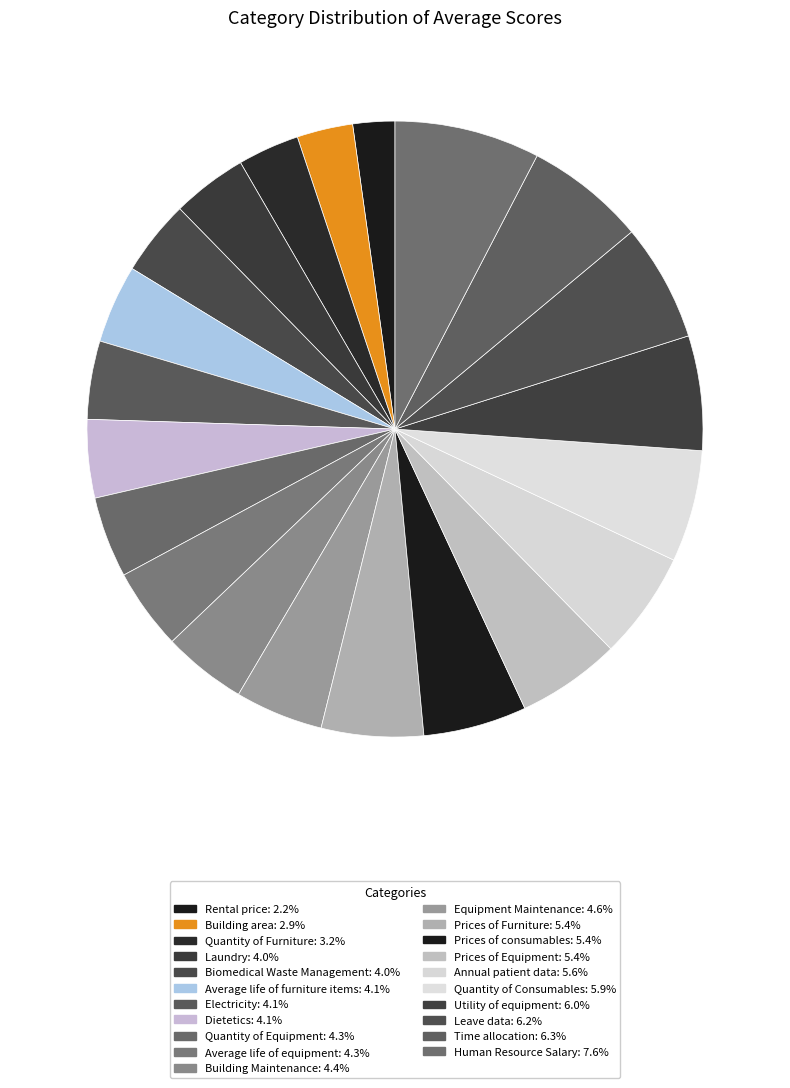

What is the ratio of the value at Quantity of Equipment to the value at Rental price?

1.9